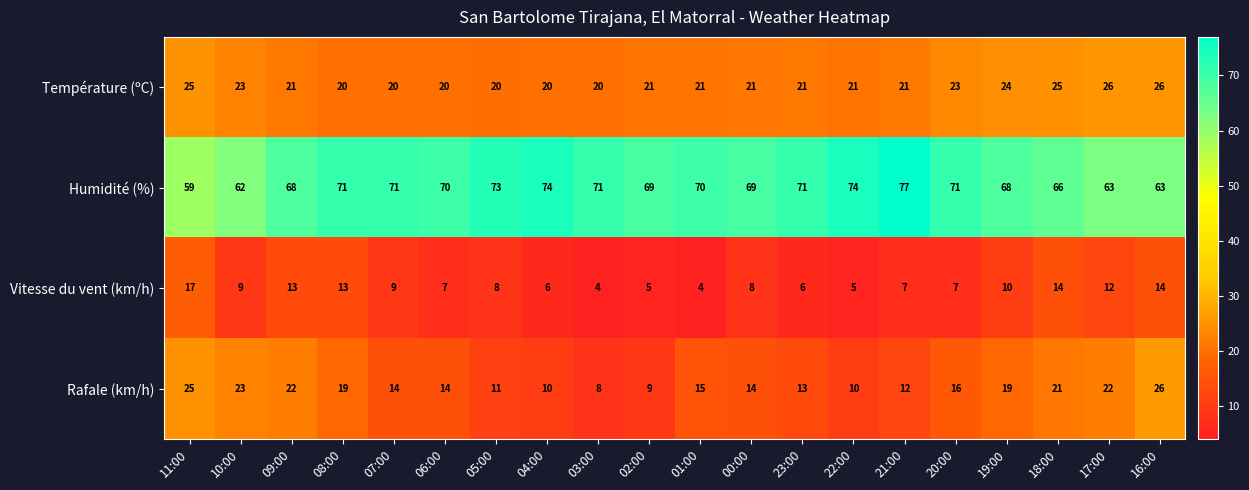

What is the difference between the Humidité (%) values at 19:00 and 16:00?

5